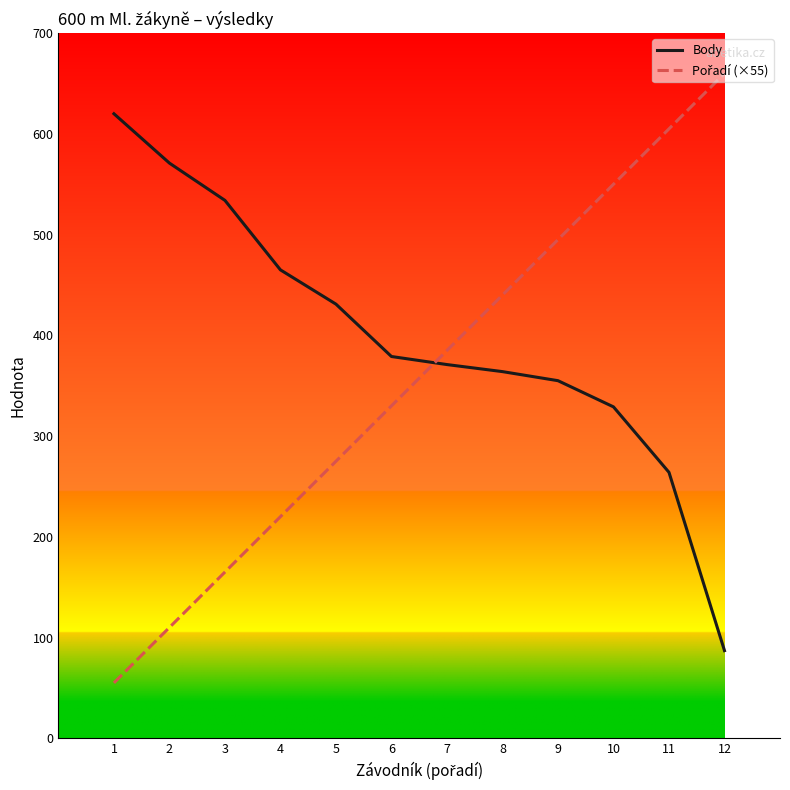

What is the difference between the maximum and minimum values in the Body series?

533